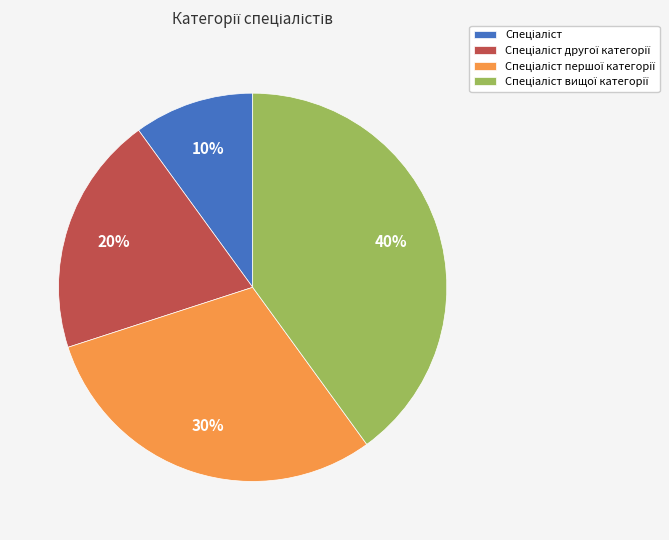

To the nearest percent, what is the average slice percentage?

25%